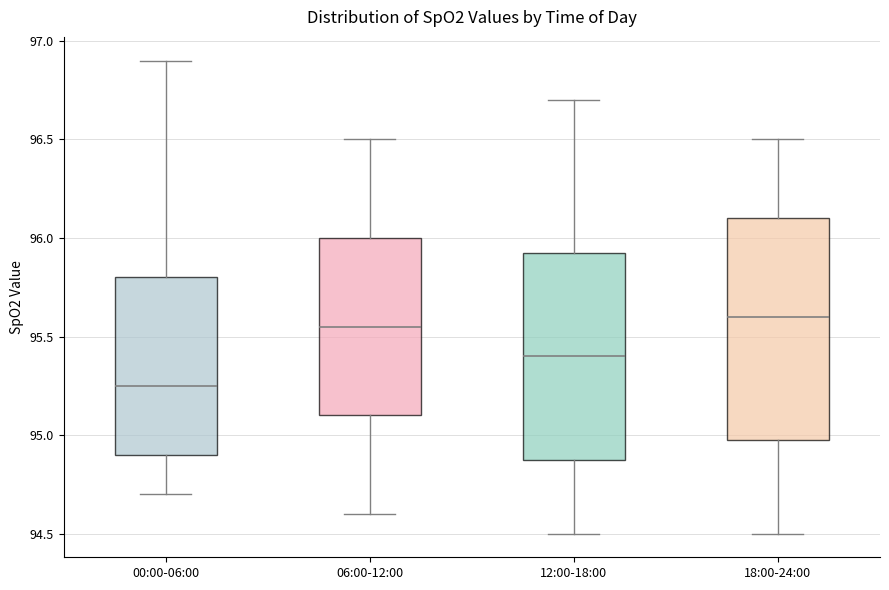

Which box is the tallest, from its lower edge to its upper edge?

18:00-24:00